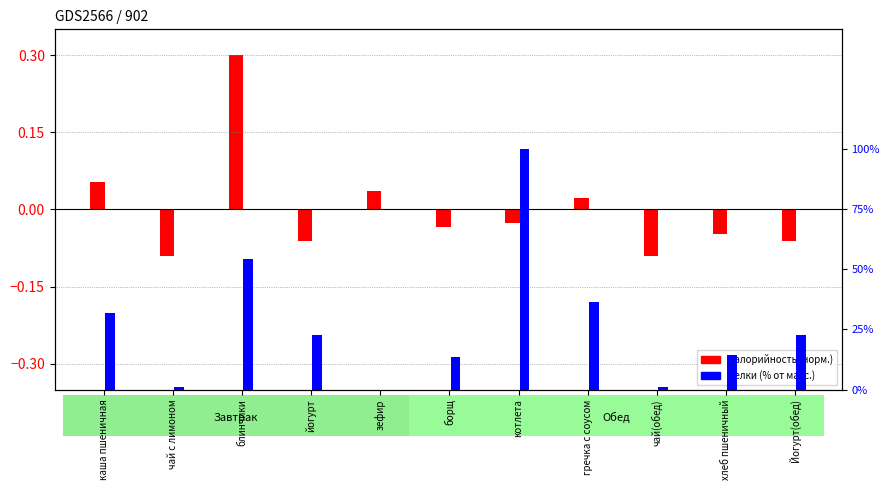

How many positive values does the Белки (% от макс.) series have?

10